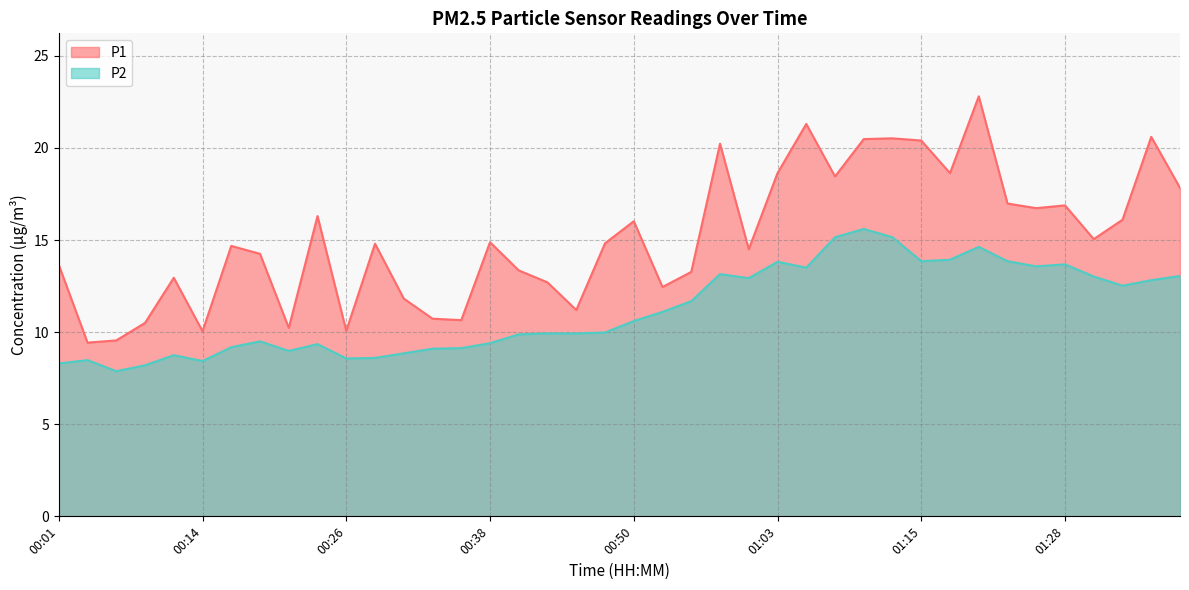

What is the sum of all P1 values?

604.5